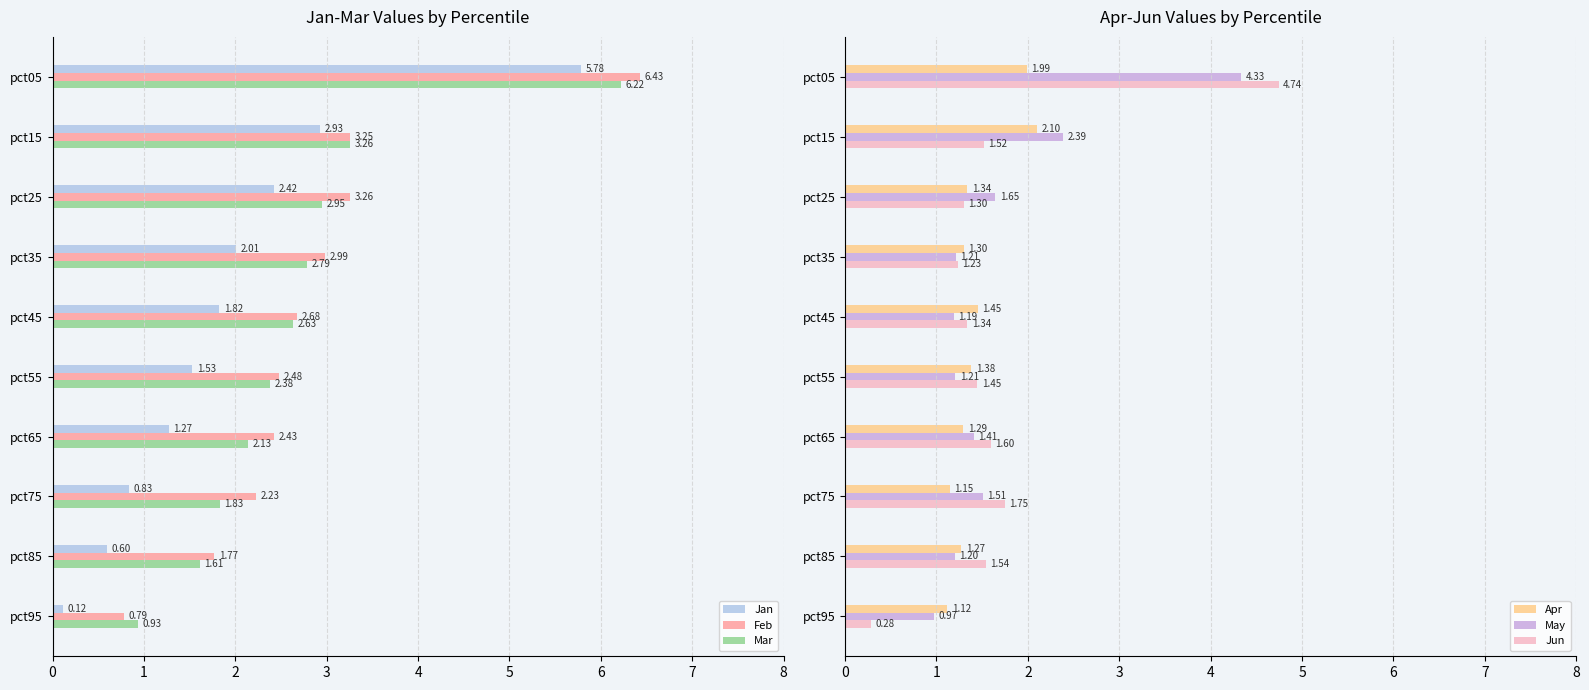

Rank the categories by Feb value from highest to lowest.

pct05, pct25, pct15, pct35, pct45, pct55, pct65, pct75, pct85, pct95